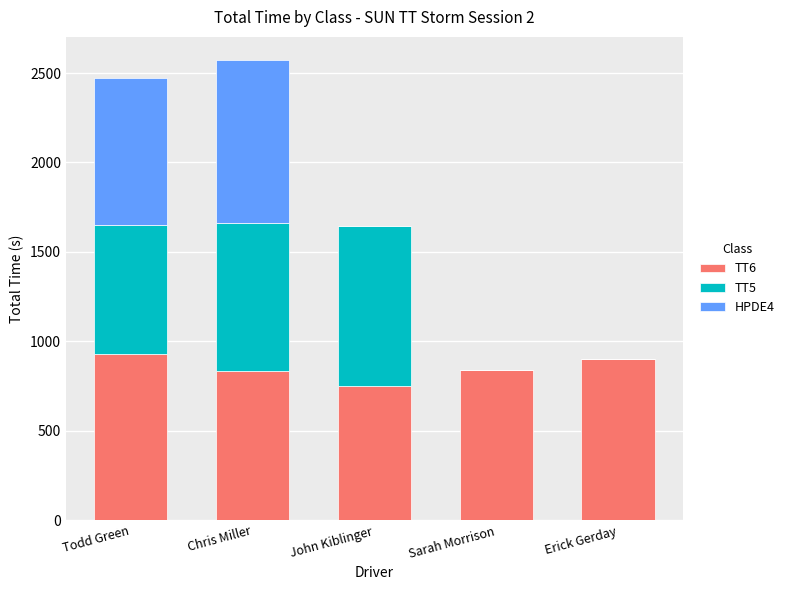

What is the sum of the TT6 values at Chris Miller and Todd Green?

1761.5